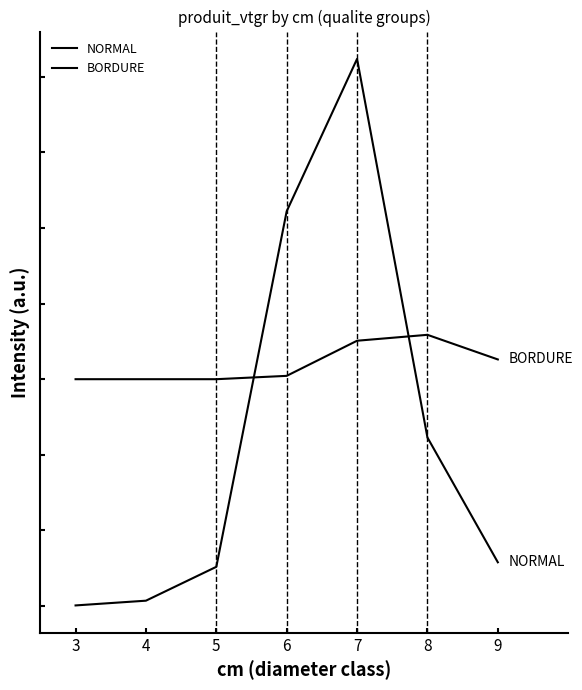

Does the chart have visible grid lines?

No